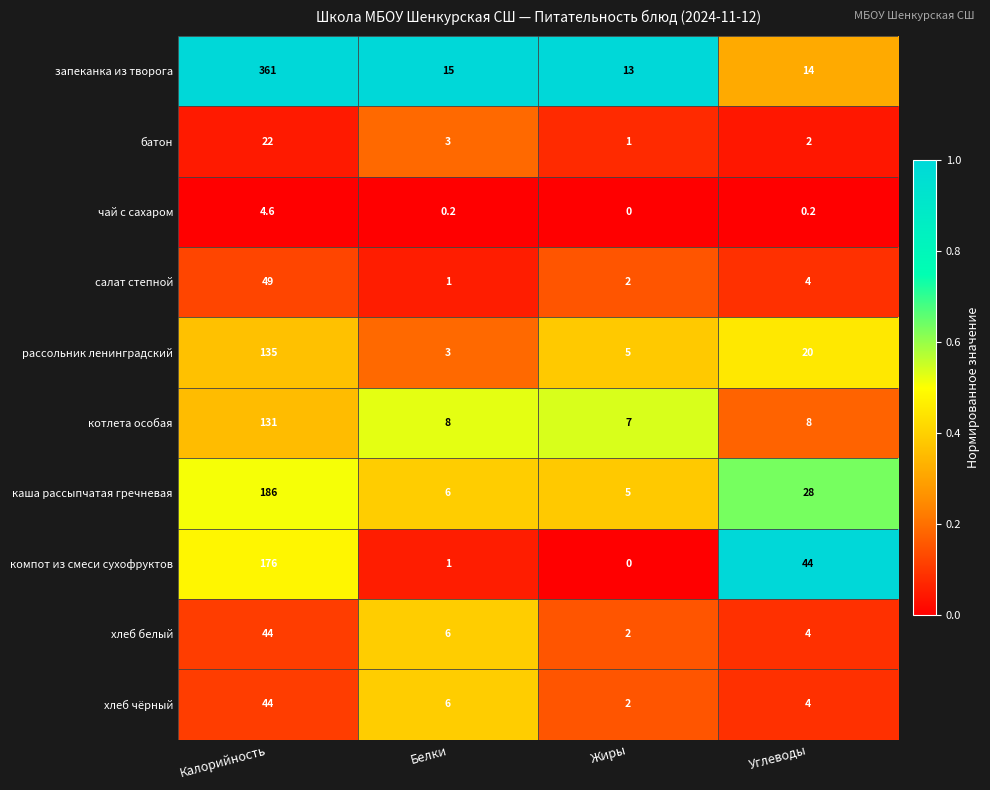

Is it true that рассольник ленинградский equals 7.1 at Жиры?

False